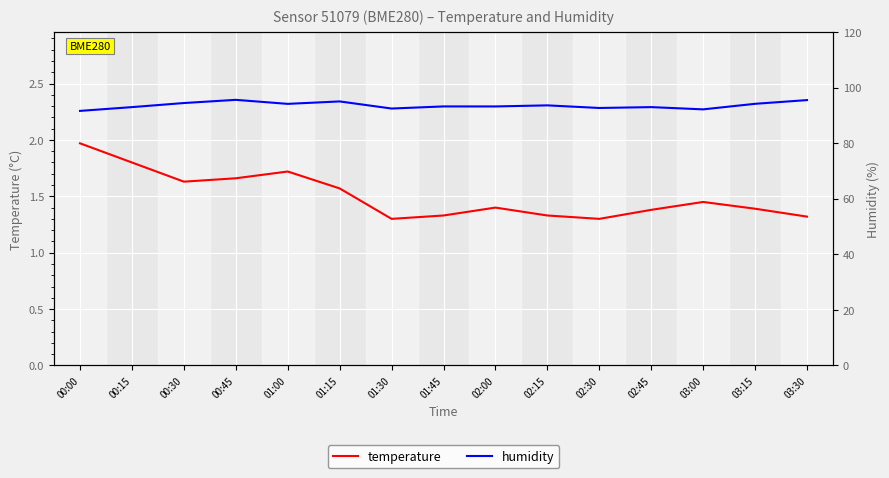

What are all the series names shown in the legend?

temperature, humidity